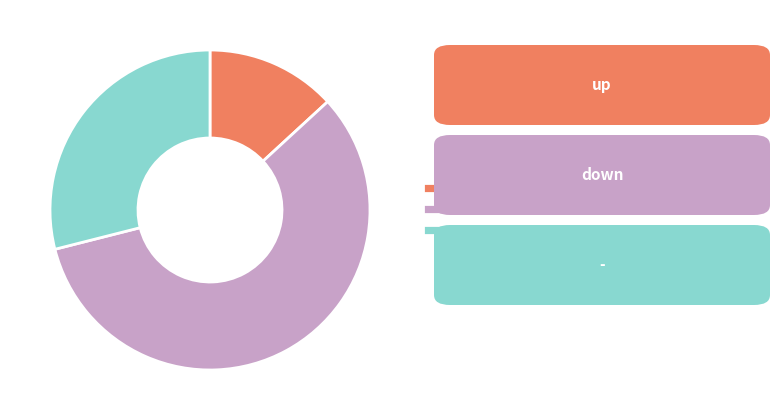

True or false: - accounts for 29% of the total.

True